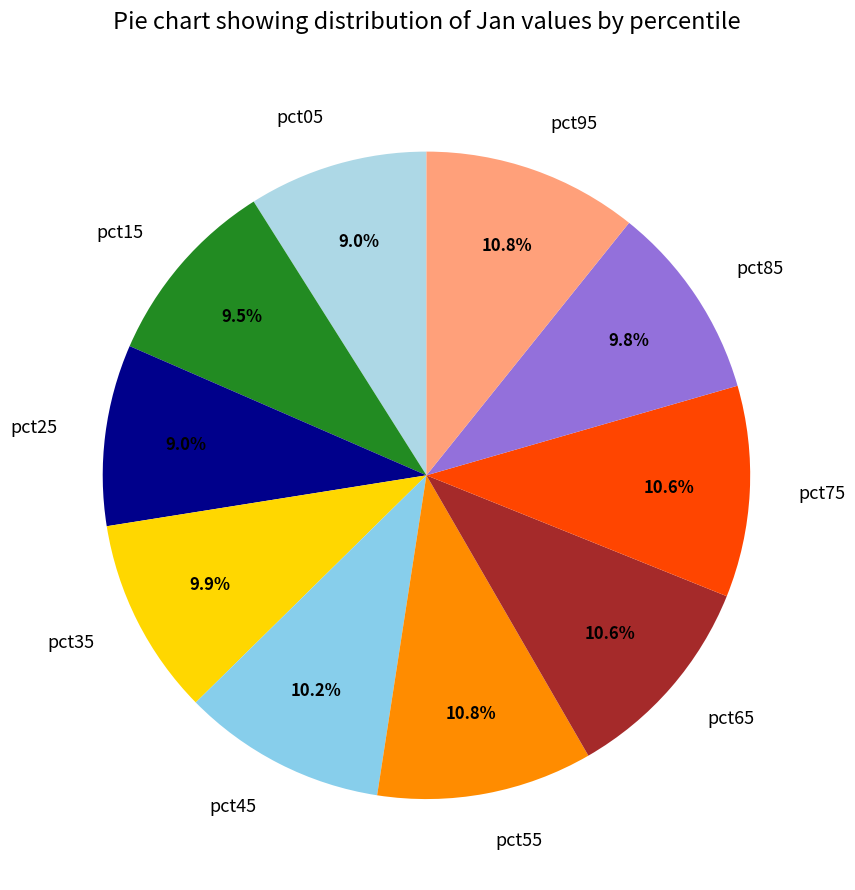

What percentage is NOT represented by pct65?

89.4%